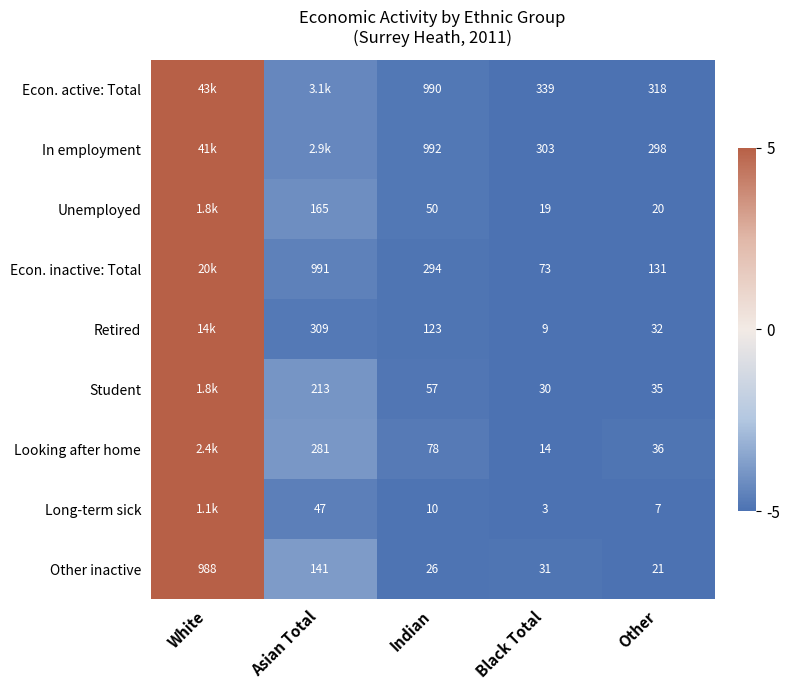

Rank the series at Black Total from lowest to highest value.

Long-term sick, Retired, Looking after home, Unemployed, Student, Other inactive, Econ. inactive: Total, In employment, Econ. active: Total